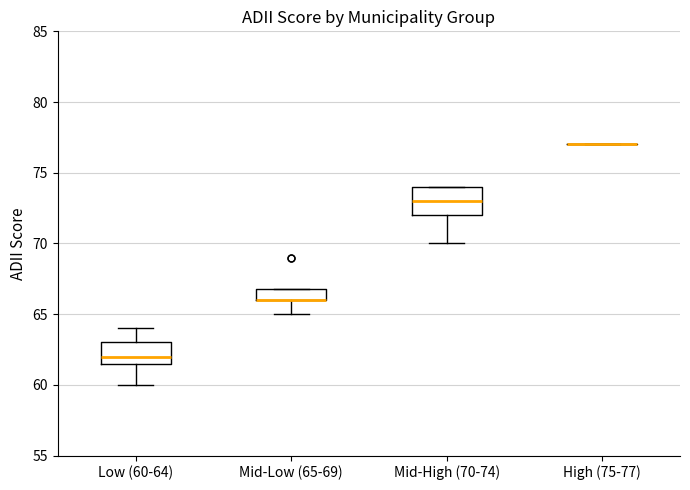

Reading left to right, transcribe this box plot: for each box, give where its median line is, the range the box spans, and where its two whiskers end, as read against the y-axis. The values are not printed on the chart, so give them approximately, as read against the axis.

Low (60-64): median 62.0, box 61.5 to 63.0, whiskers 60.0 to 64.0
Mid-Low (65-69): median 66.0 (drawn on the box's lower edge), box 66.0 to 67.0, whiskers 65.0 to 67.0
Mid-High (70-74): median 73.0, box 72.0 to 74.0, whiskers 70.0 to 74.0
High (75-77): box collapsed to a line at 77.0, whiskers 77.0 to 77.0